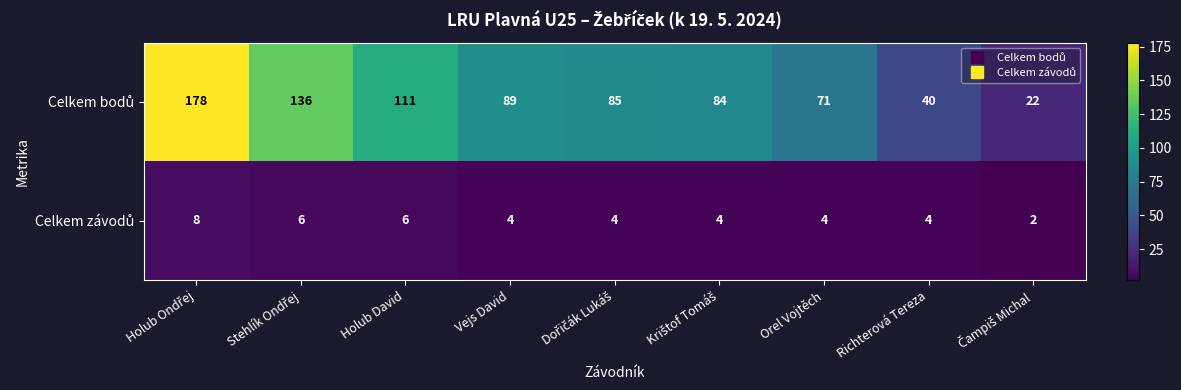

What is the total value across all series at Orel Vojtěch?

75